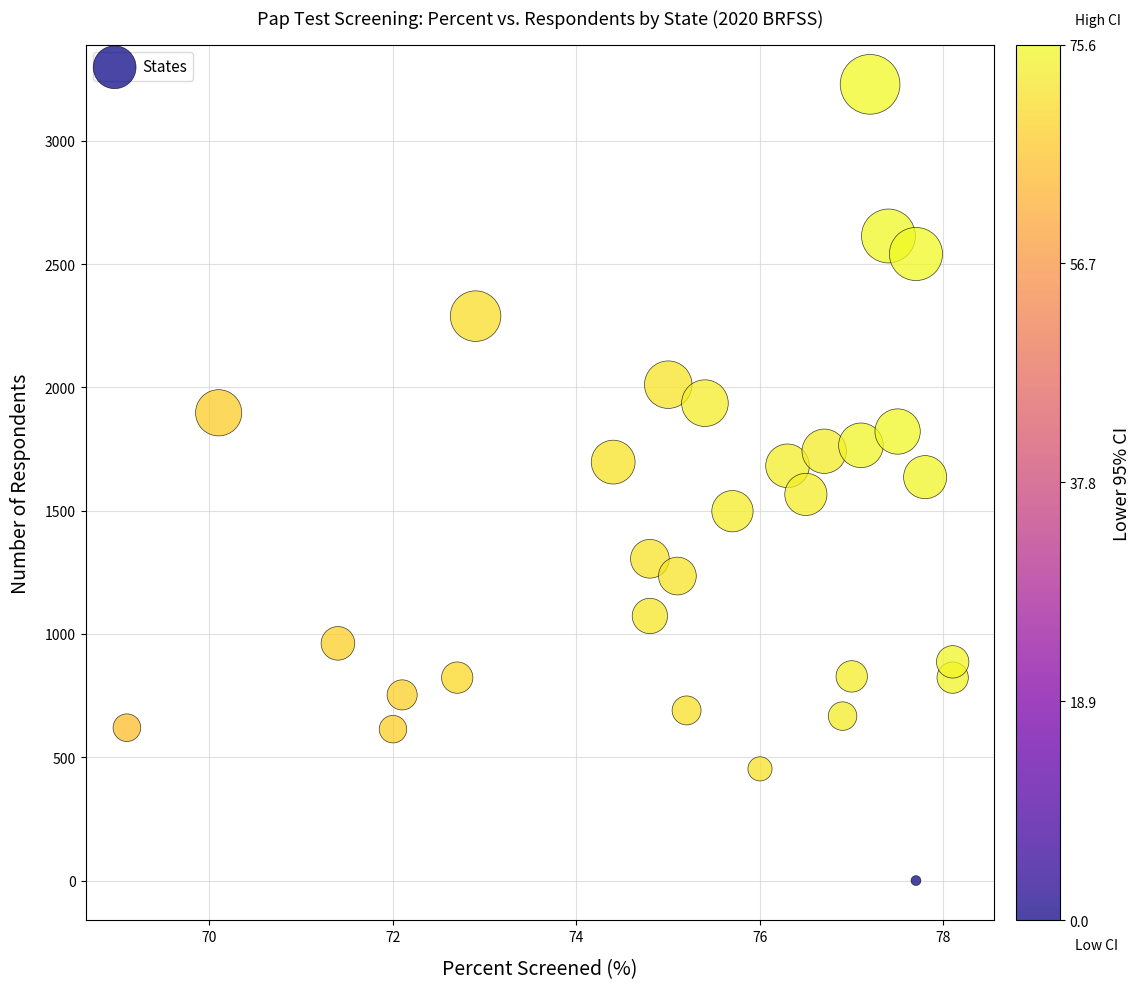

What is the range of Y values (max minus min)?

3229